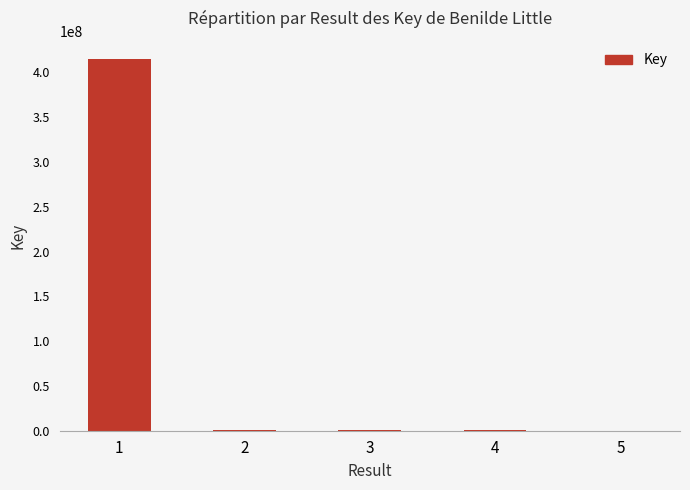

Approximately how many times larger is the value at 5 compared to 4?

0.1